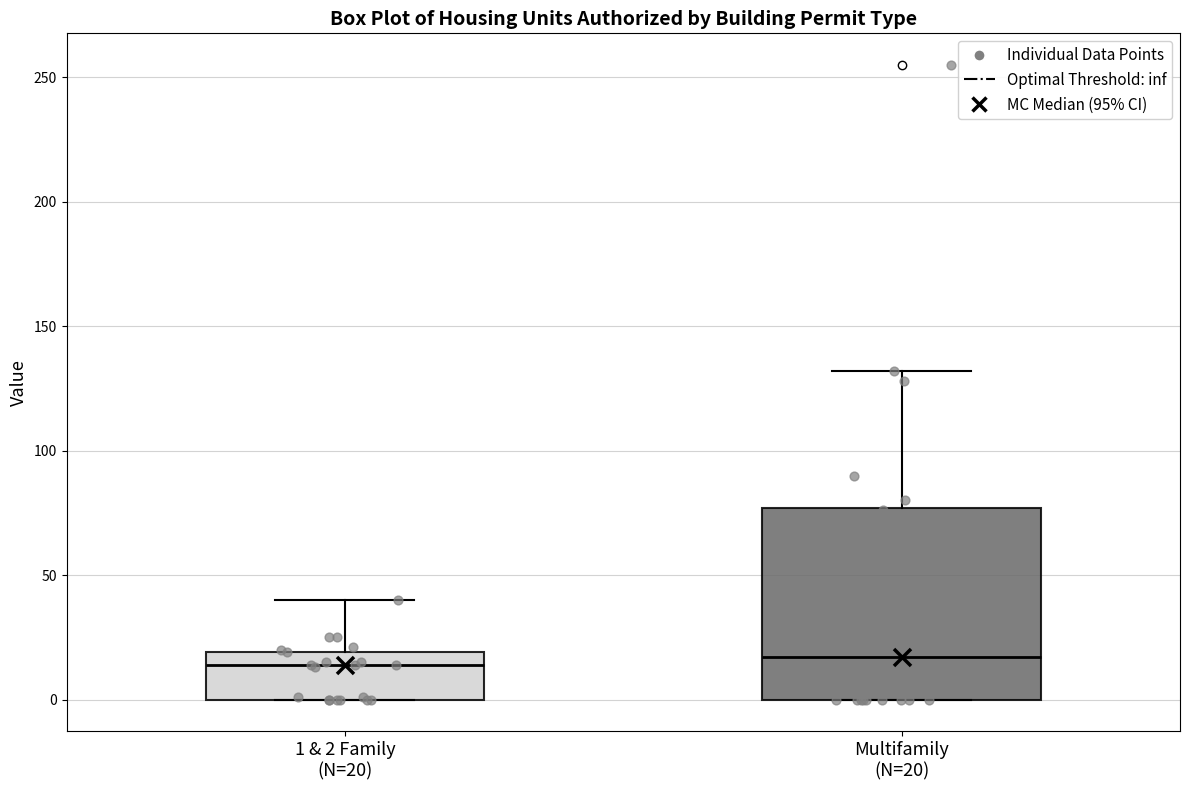

Comparing the boxes themselves (not the whiskers), which one is the tallest?

Multifamily (N=20)